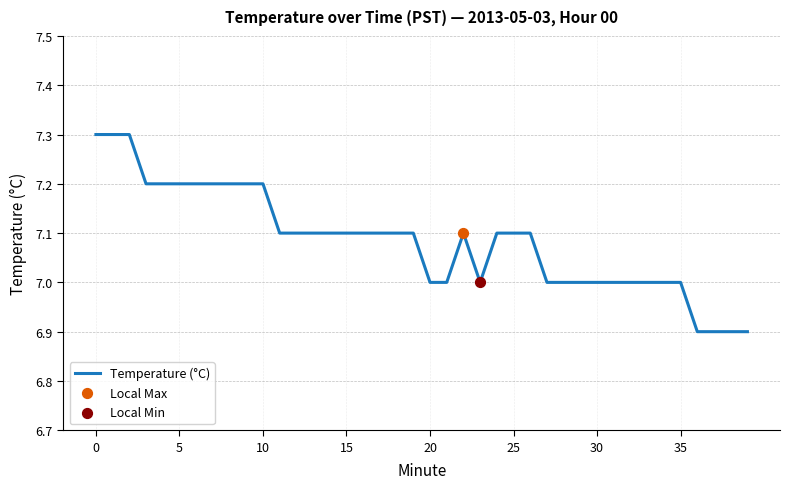

What is the smallest value displayed?

6.9